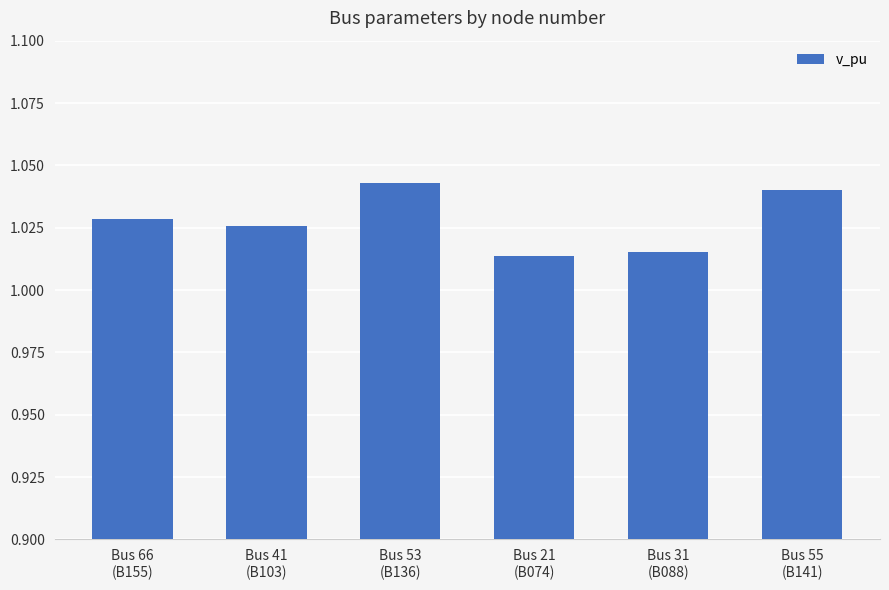

What is the label of the 6th bar from the left?

Bus 55
(B141)